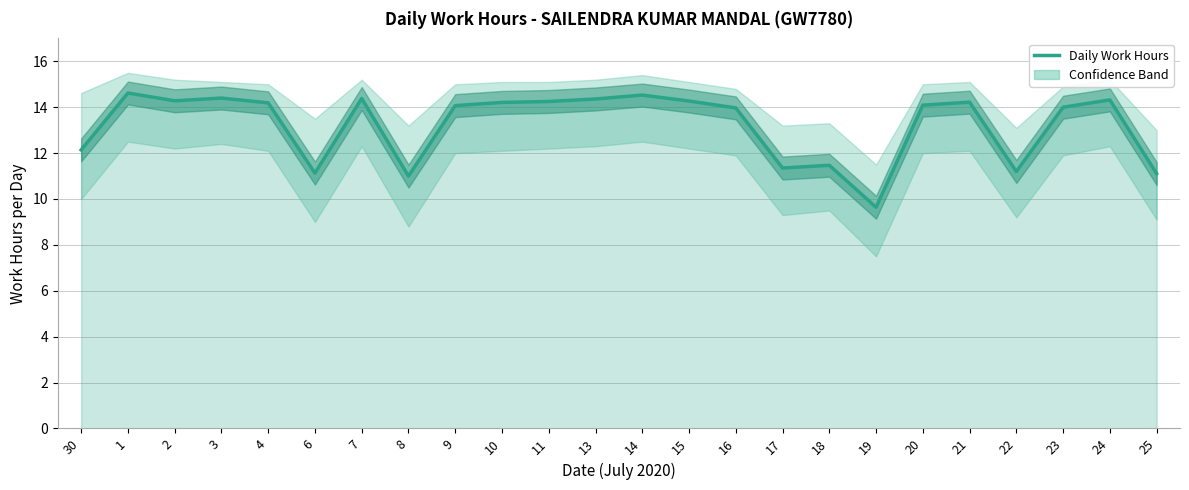

What position from the left is 20?

19